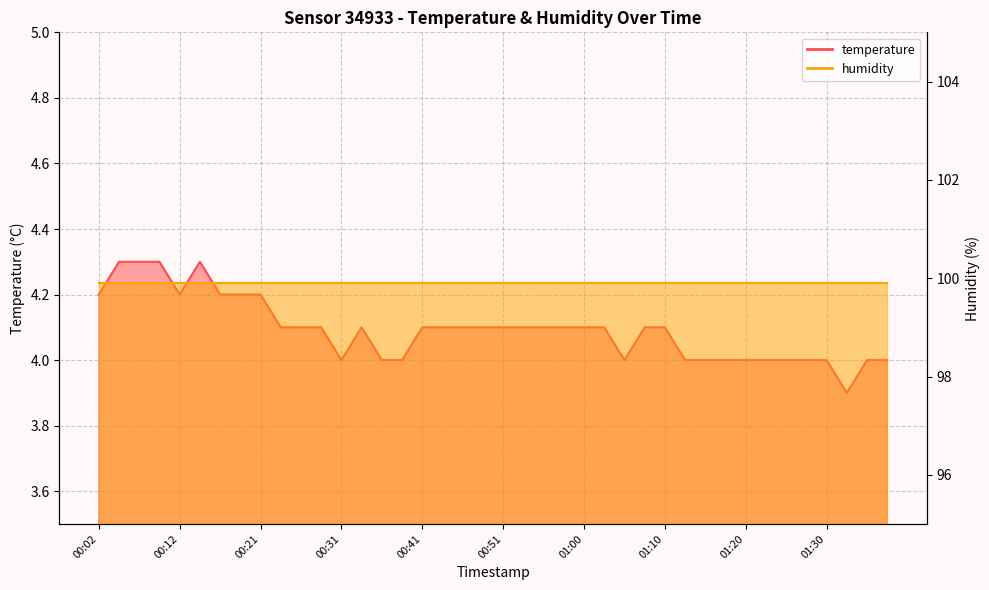

Rank the categories by value from lowest to highest.

01:32, 00:31, 00:36, 00:38, 01:05, 01:13, 01:15, 01:17, 01:20, 01:22, 01:25, 01:27, 01:30, 01:35, 01:37, 00:24, 00:26, 00:29, 00:33, 00:41, 00:43, 00:46, 00:48, 00:51, 00:53, 00:56, 00:58, 01:00, 01:03, 01:08, 01:10, 00:02, 00:12, 00:16, 00:19, 00:21, 00:04, 00:07, 00:09, 00:14